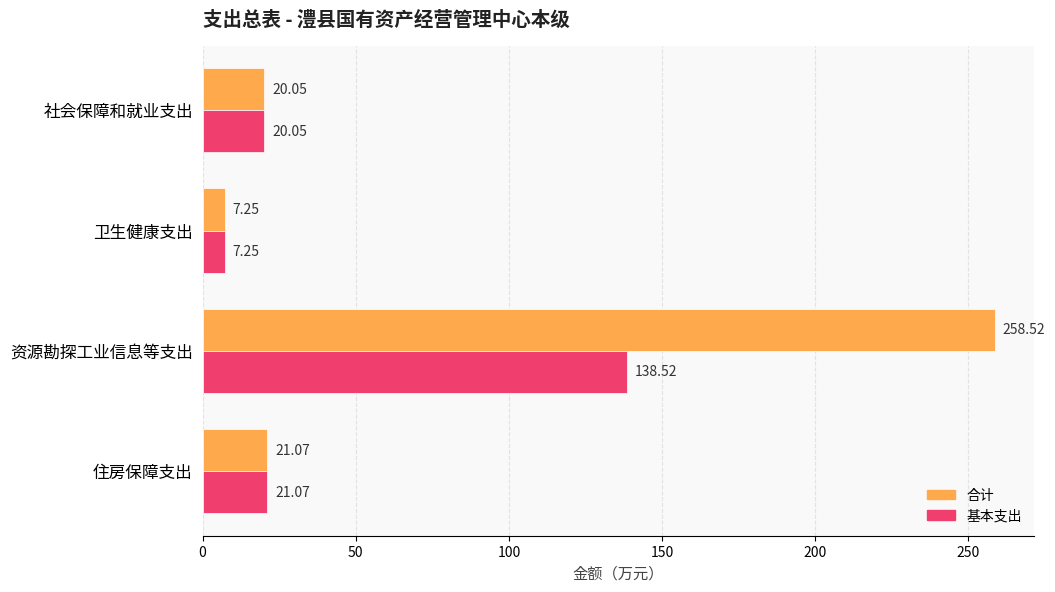

At which label is 基本支出 closest to 72?

住房保障支出